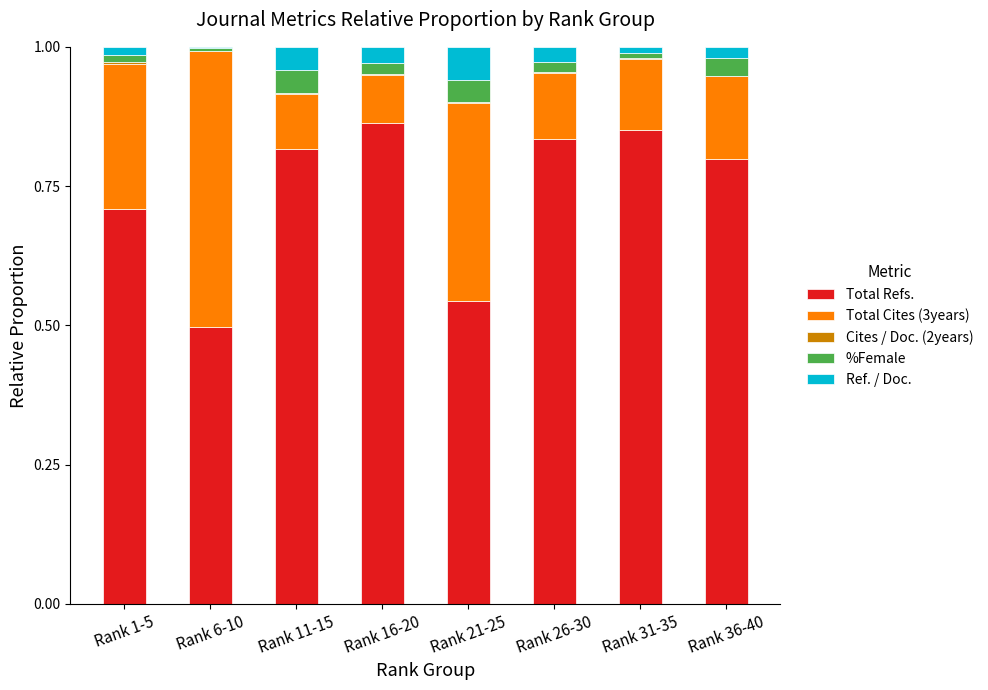

True or false: Total Refs. has a value of 0.8 at Rank 11-15.

True